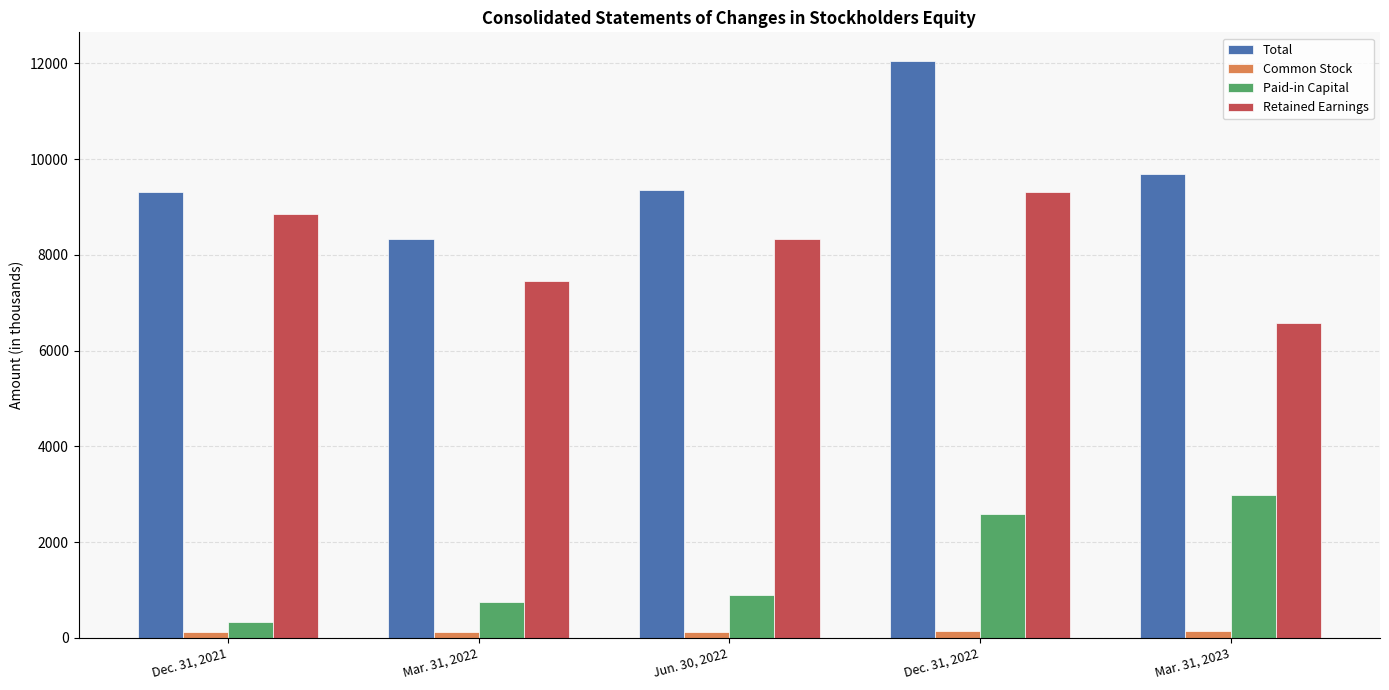

True or false: Retained Earnings has a value of 6573 at Mar. 31, 2023.

True